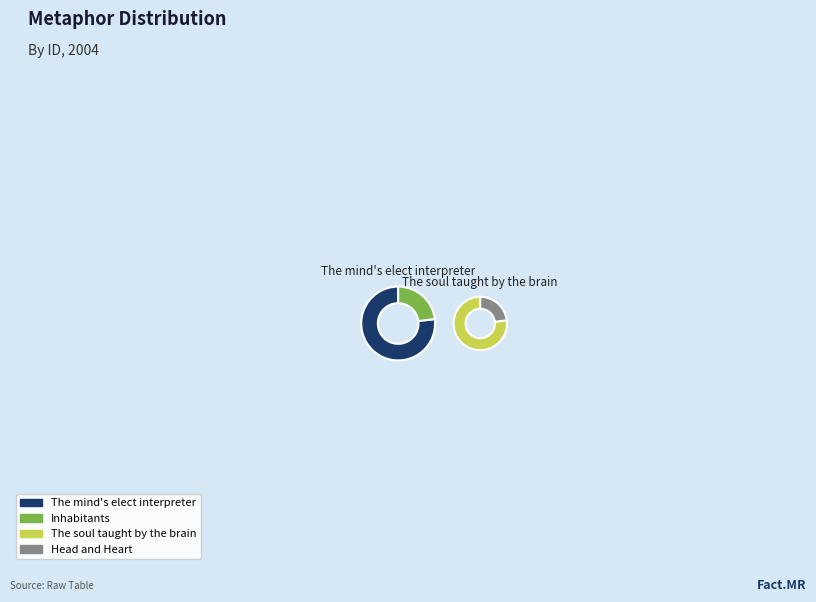

What is the largest slice in the pie chart?

The soul taught by the brain